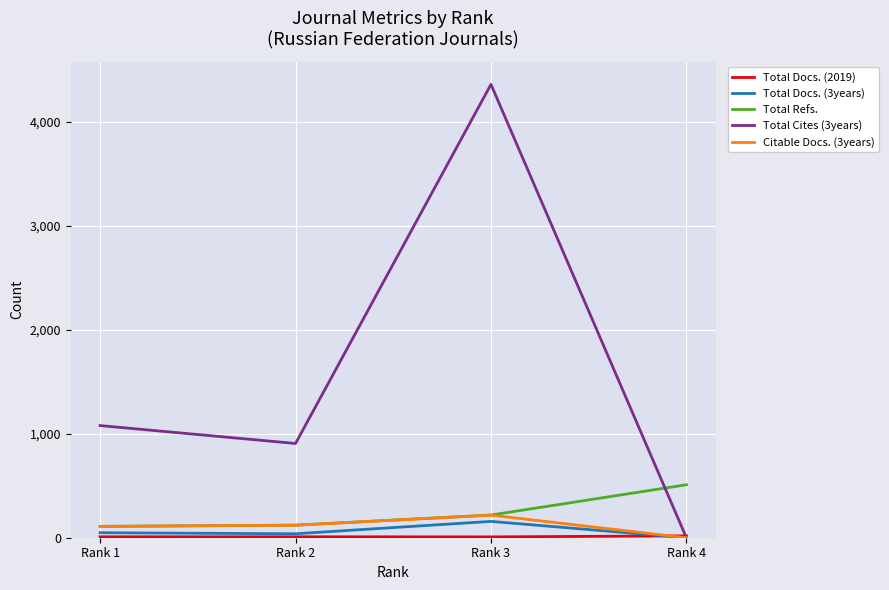

Between which two adjacent categories do Total Cites (3years) and Total Refs. first intersect?

Rank 3 and Rank 4